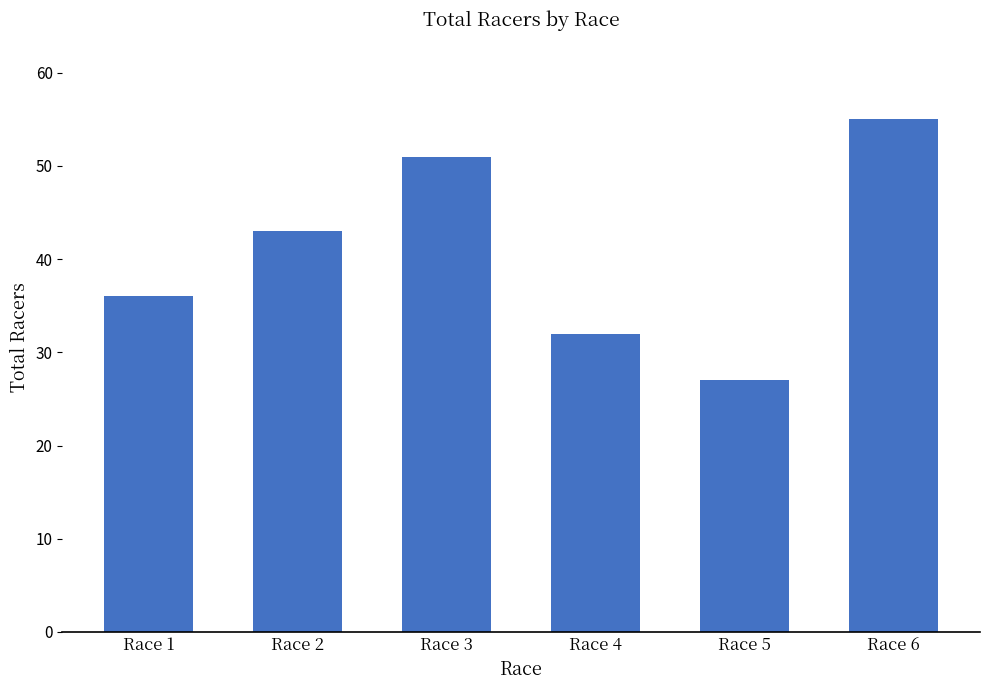

Where is the data nearest to the value 41?

Race 2